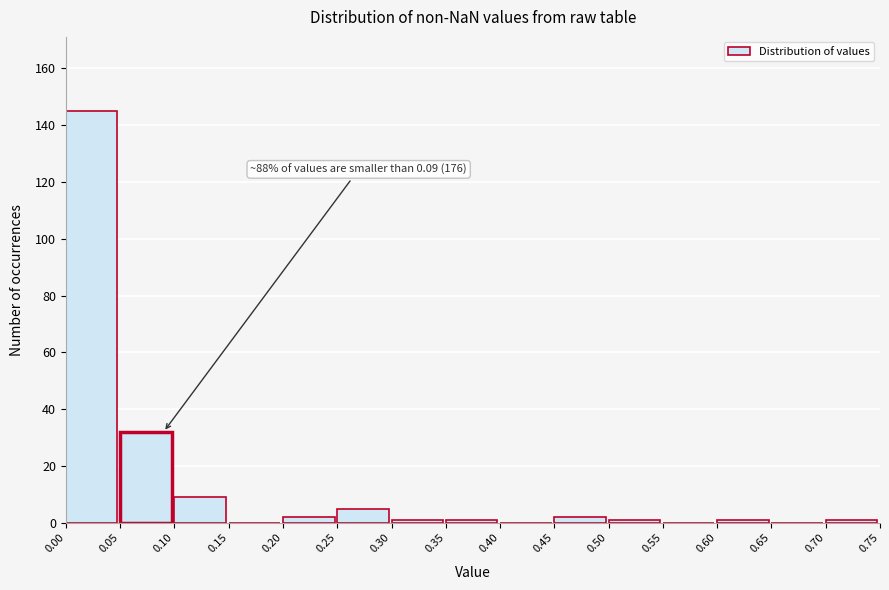

Which range on the x-axis has the tallest bar?

0.00 to 0.05